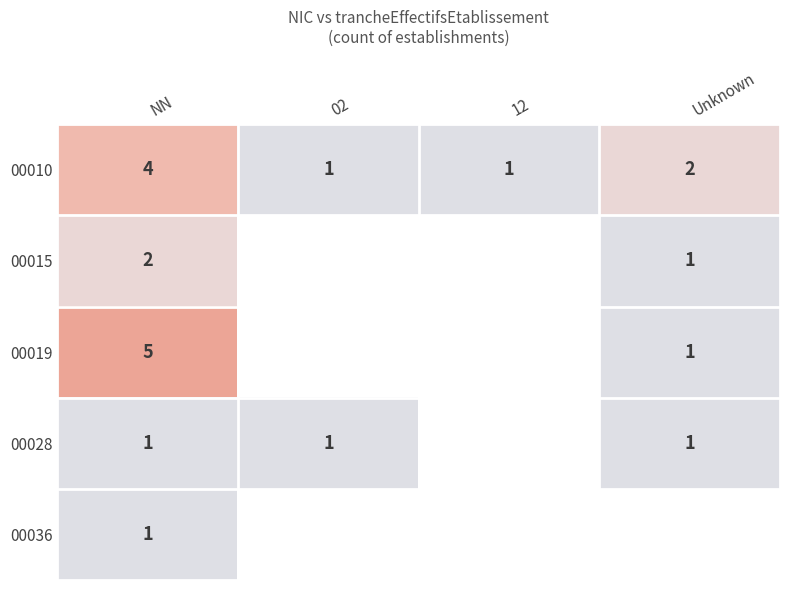

What is the maximum value for 00010?

4